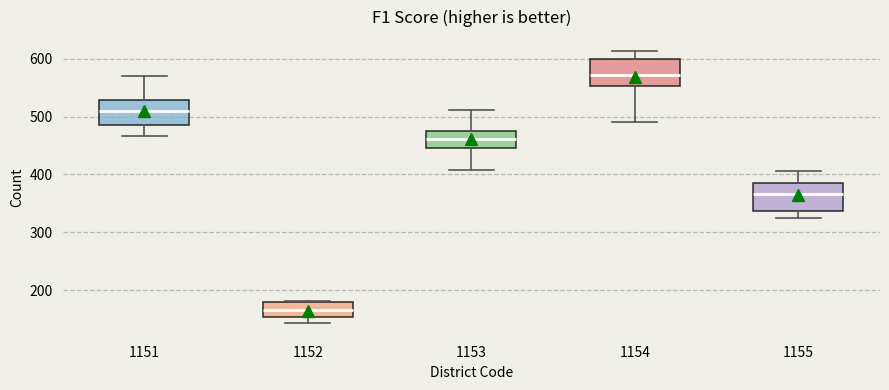

Reading left to right, transcribe this box plot: for each box, give where its median line is, the range the box spans, and where its two whiskers end, as read against the y-axis. The values are not printed on the chart, so give them approximately, as read against the axis.

1151: median 510, box 490 to 530, whiskers 470 to 570
1152: median 170, box 150 to 180, whiskers 140 to 180
1153: median 460, box 450 to 480, whiskers 410 to 510
1154: median 570, box 550 to 600, whiskers 490 to 610
1155: median 370, box 340 to 390, whiskers 330 to 410